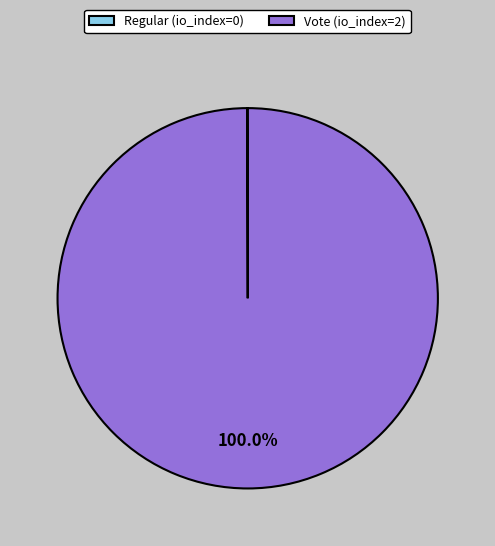

Which category accounts for the majority?

Vote